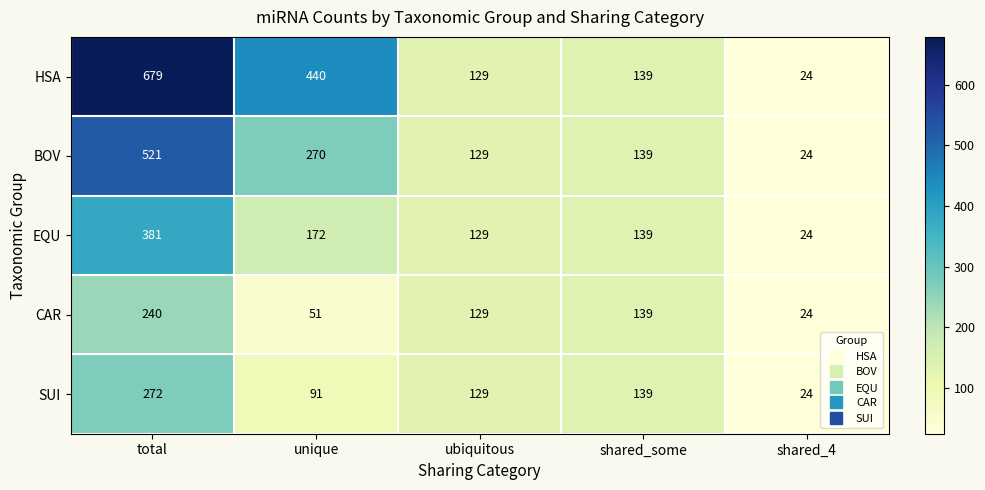

What is the difference between the CAR values at unique and shared_some?

88